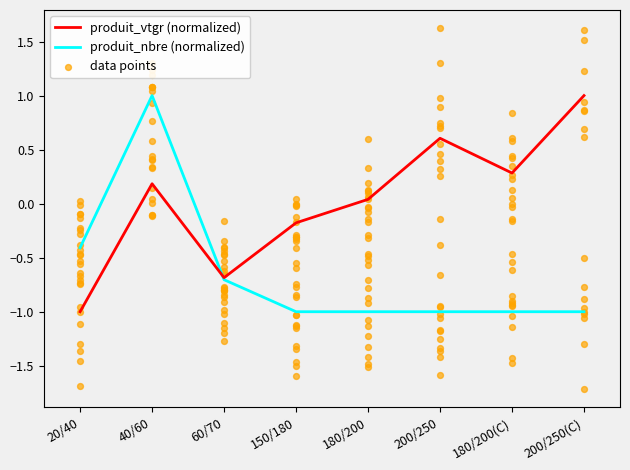

Is the value of produit_nbre (normalized) at 40/60 greater than the value of produit_vtgr (normalized) at 180/200(C)?

Yes